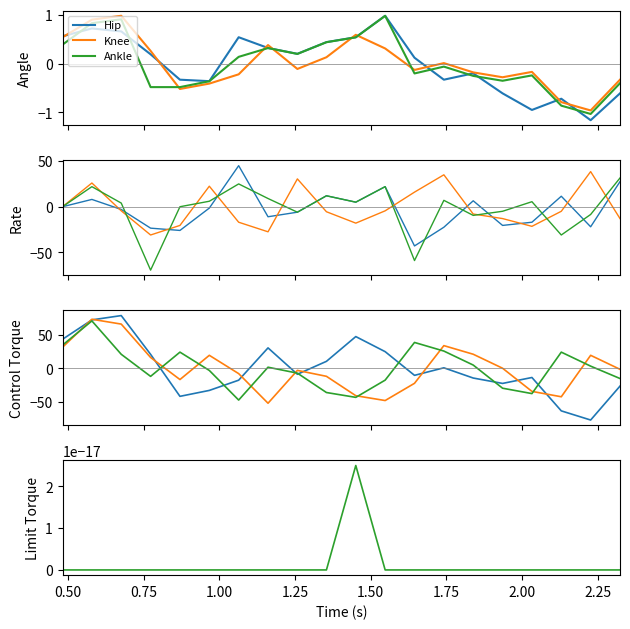

How many values in the Knee series exceed -1?

9